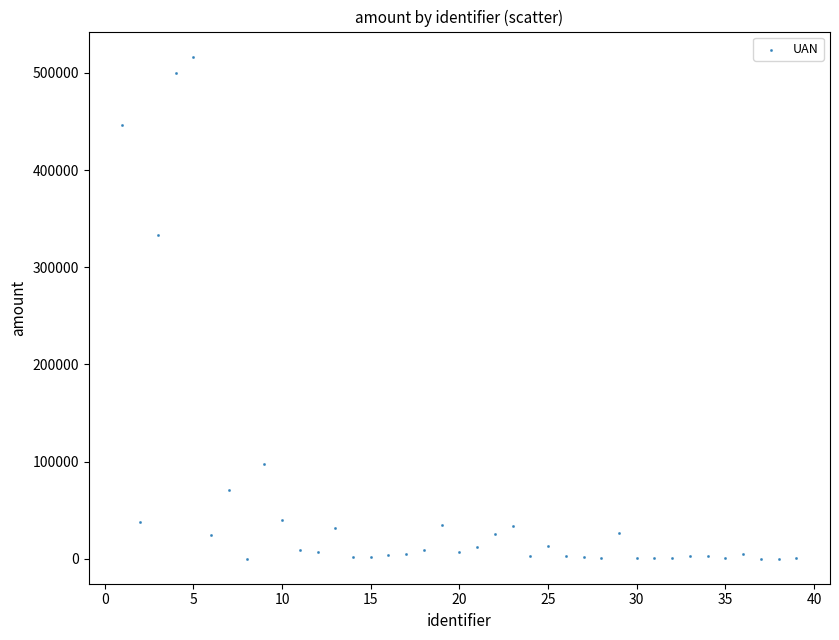

What Y value in the scatter plot is closest to 258501?

333557.0